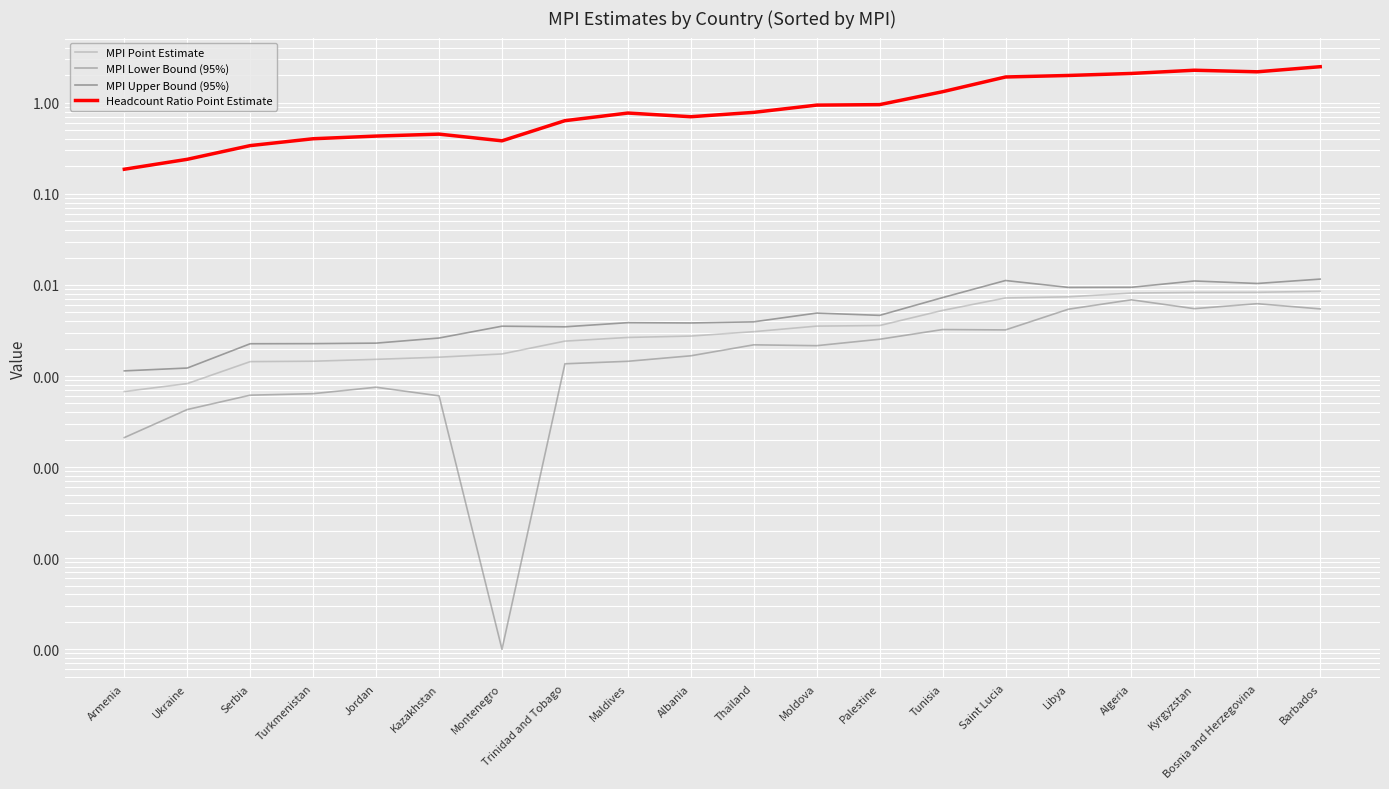

Reading left to right, what are all the values shown in this chart?

MPI Point Estimate: Armenia=0.0	Ukraine=0.0	Serbia=0.0	Turkmenistan=0.0	Jordan=0.0	Kazakhstan=0.0	Montenegro=0.0	Trinidad and Tobago=0.0	Maldives=0.0	Albania=0.0	Thailand=0.0	Moldova=0.0	Palestine=0.0	Tunisia=0.0	Saint Lucia=0.0	Libya=0.0	Algeria=0.0	Kyrgyzstan=0.0	Bosnia and Herzegovina=0.0	Barbados=0.0
MPI Lower Bound (95%): Armenia=0.0	Ukraine=0.0	Serbia=0.0	Turkmenistan=0.0	Jordan=0.0	Kazakhstan=0.0	Montenegro=0.0	Trinidad and Tobago=0.0	Maldives=0.0	Albania=0.0	Thailand=0.0	Moldova=0.0	Palestine=0.0	Tunisia=0.0	Saint Lucia=0.0	Libya=0.0	Algeria=0.0	Kyrgyzstan=0.0	Bosnia and Herzegovina=0.0	Barbados=0.0
MPI Upper Bound (95%): Armenia=0.0	Ukraine=0.0	Serbia=0.0	Turkmenistan=0.0	Jordan=0.0	Kazakhstan=0.0	Montenegro=0.0	Trinidad and Tobago=0.0	Maldives=0.0	Albania=0.0	Thailand=0.0	Moldova=0.0	Palestine=0.0	Tunisia=0.0	Saint Lucia=0.0	Libya=0.0	Algeria=0.0	Kyrgyzstan=0.0	Bosnia and Herzegovina=0.0	Barbados=0.0
Headcount Ratio Point Estimate: Armenia=0.2	Ukraine=0.2	Serbia=0.3	Turkmenistan=0.4	Jordan=0.4	Kazakhstan=0.5	Montenegro=0.4	Trinidad and Tobago=0.6	Maldives=0.8	Albania=0.7	Thailand=0.8	Moldova=0.9	Palestine=1.0	Tunisia=1.3	Saint Lucia=1.9	Libya=2.0	Algeria=2.1	Kyrgyzstan=2.3	Bosnia and Herzegovina=2.2	Barbados=2.5